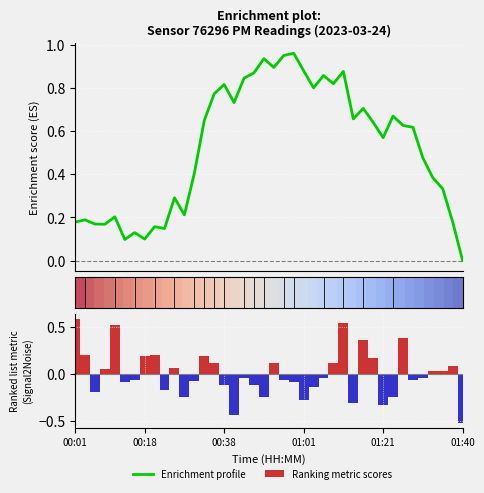

How many data points does each series have?

40